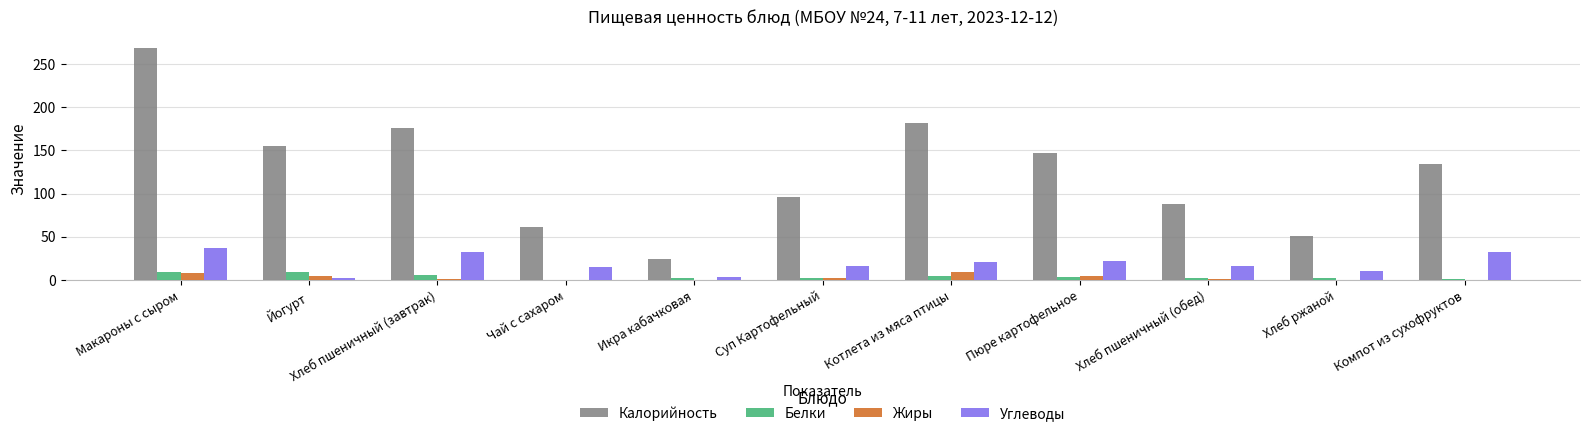

At which category is the sum across all series the highest?

Макароны с сыром